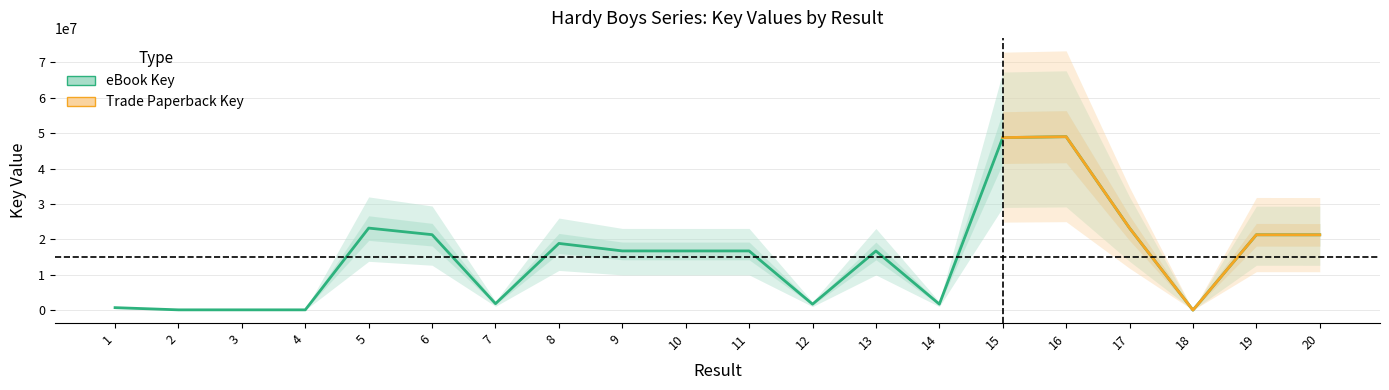

At which label does the data first exceed 16717508?

5